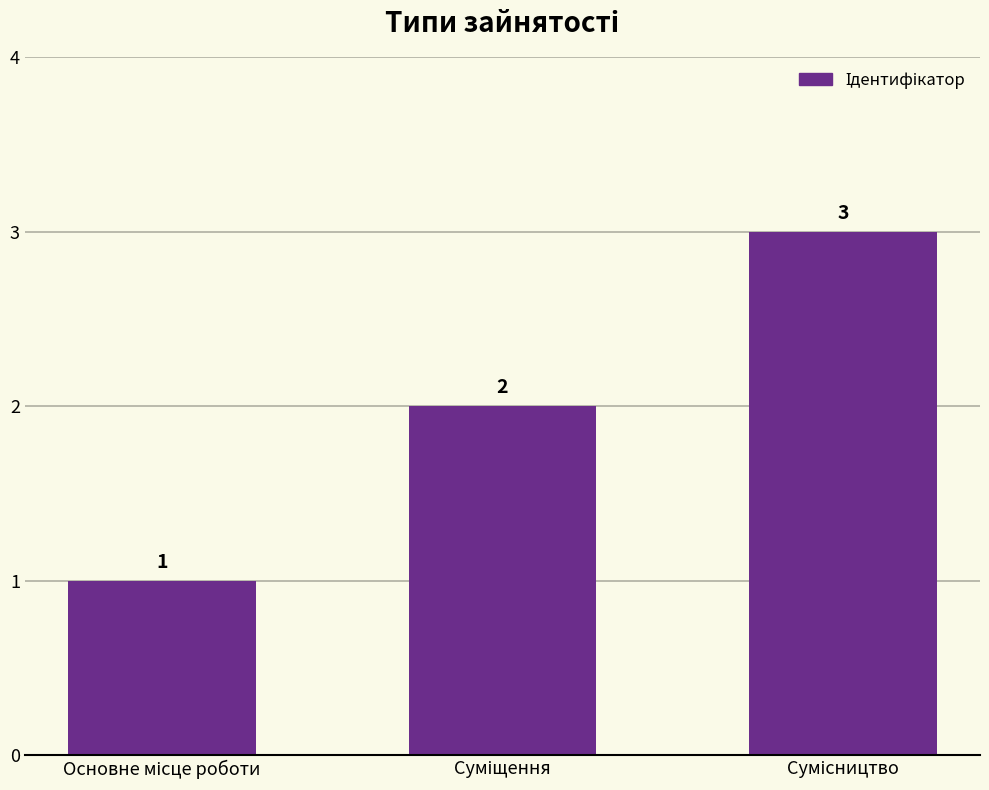

Count the values in the range 1 to 3.

3